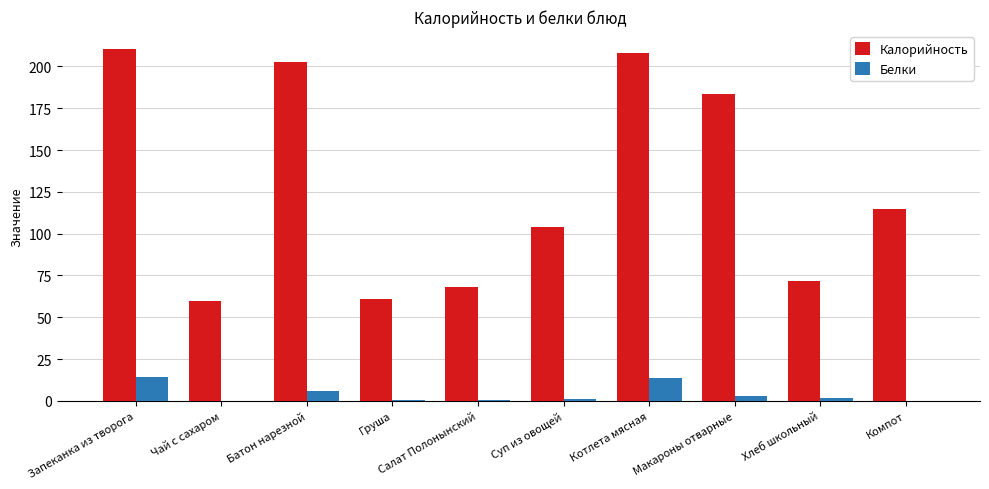

Which series changed the most between Чай с сахаром and Макароны отварные?

Калорийность